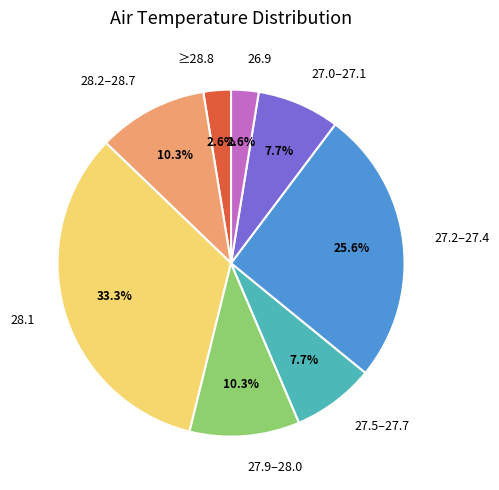

Do ≥28.8 and 27.0–27.1 together represent more than half of the pie?

No